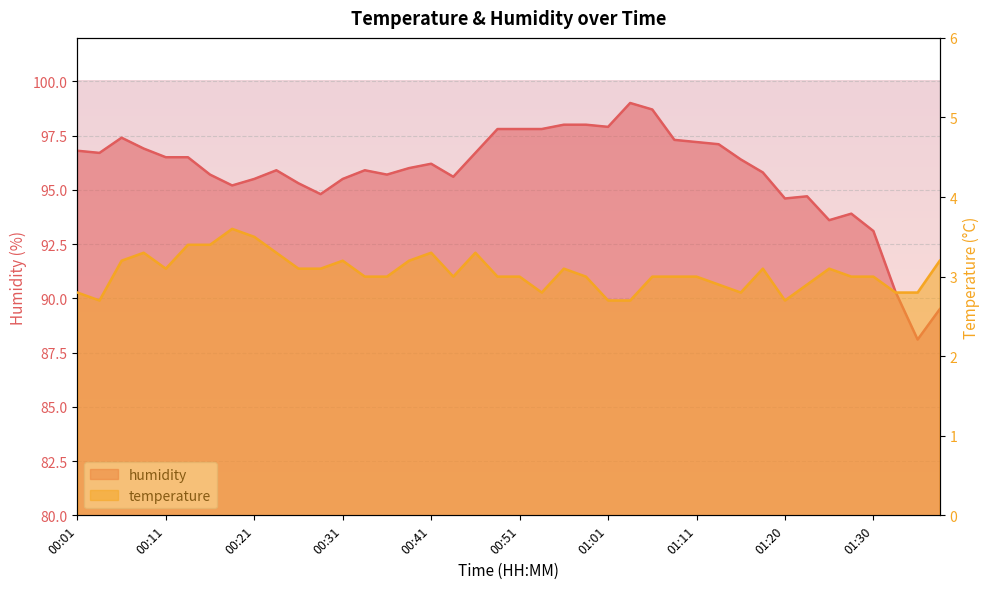

How many distinct data groups are displayed?

2